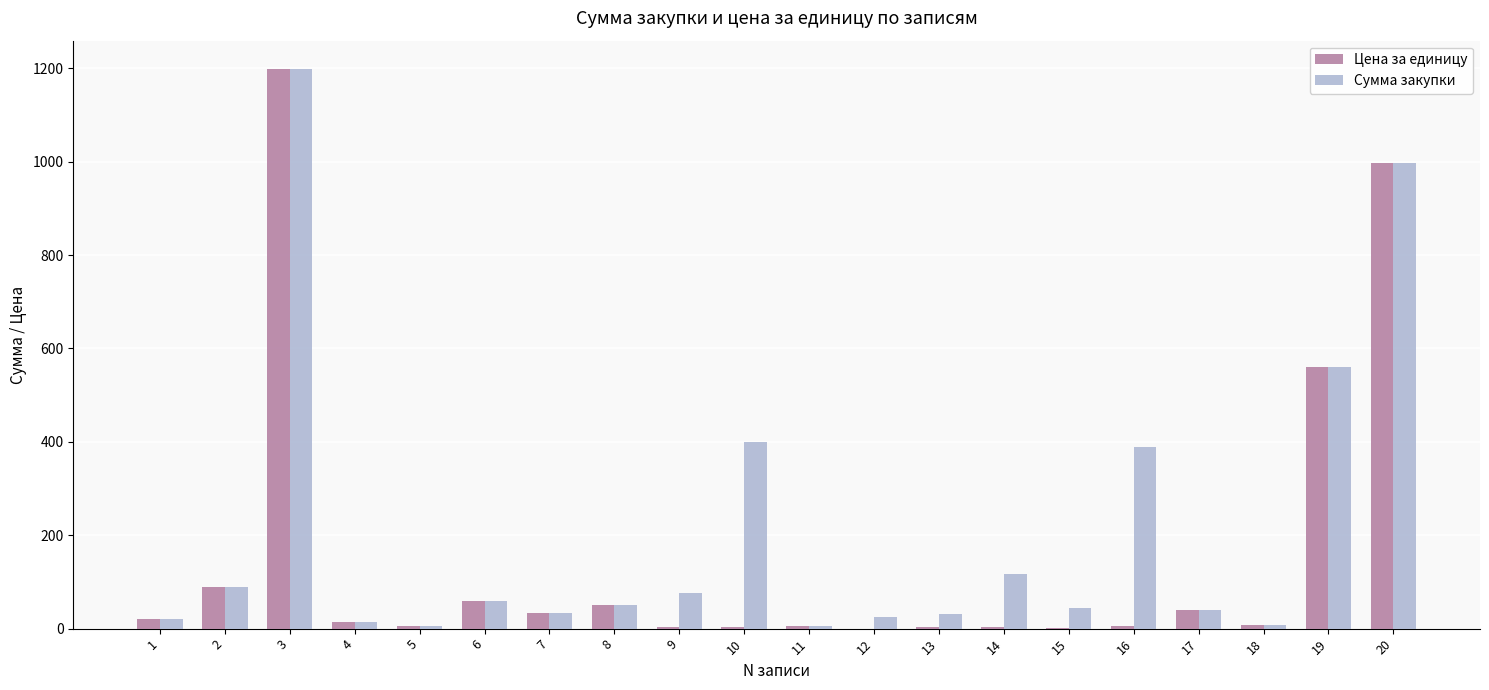

Count the number of categories in the chart.

20